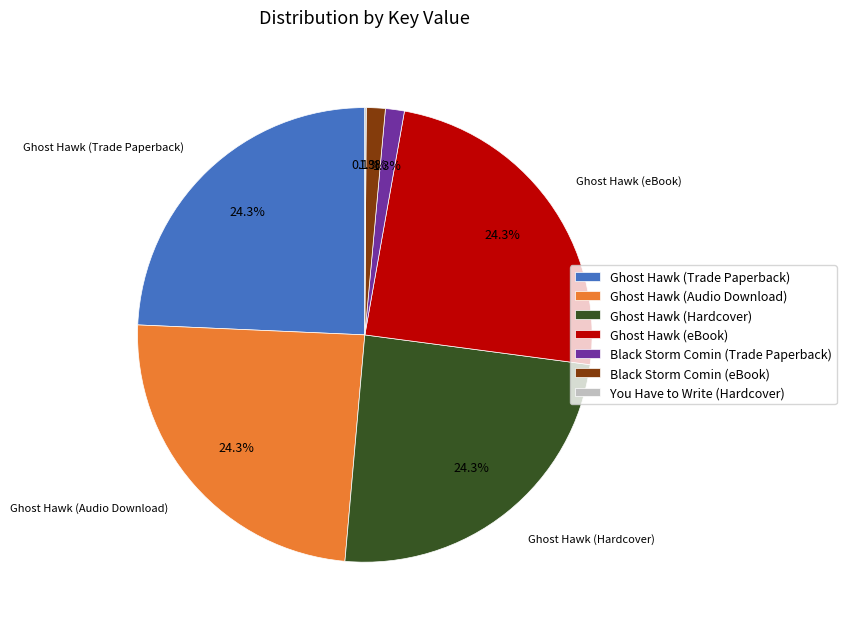

Between Ghost Hawk (Audio Download) and Black Storm Comin (eBook), which is larger?

Ghost Hawk (Audio Download)